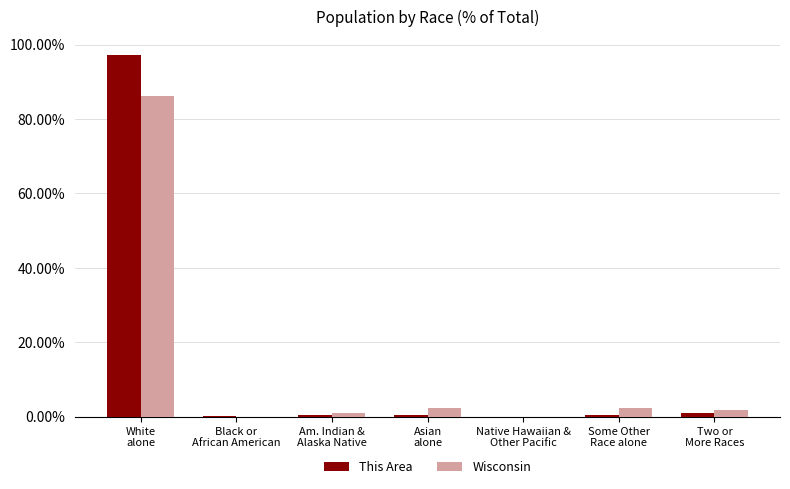

What is the sum of all Wisconsin values?

93.7